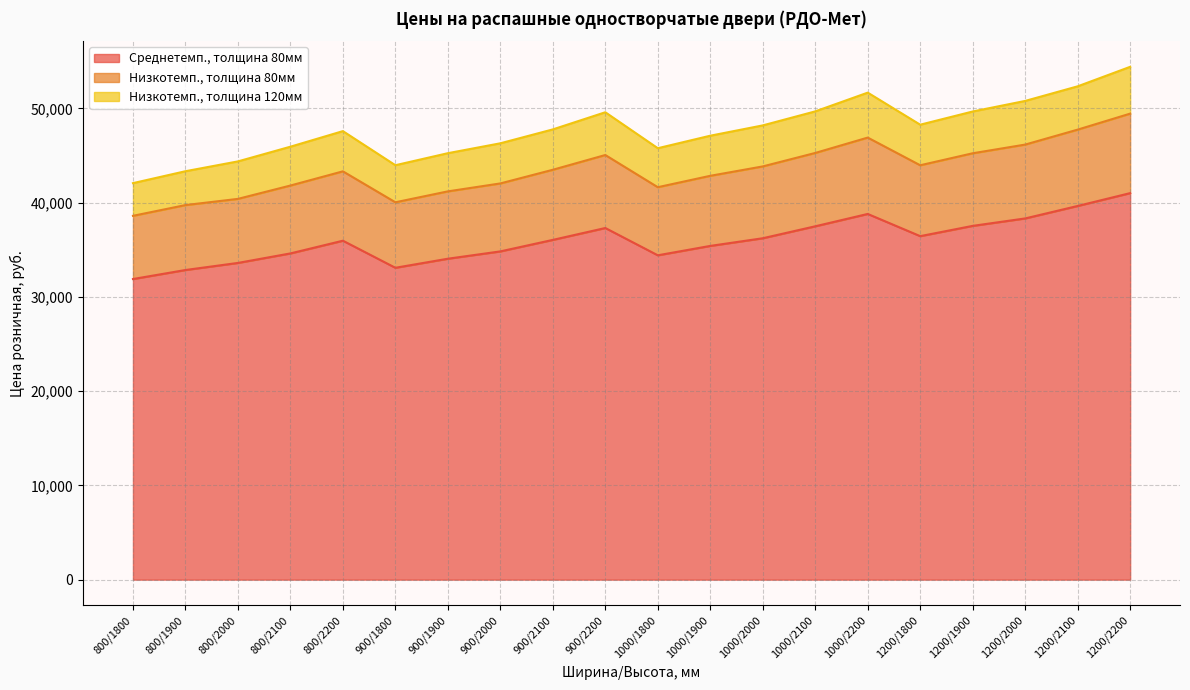

Which category has the highest value in the Среднетемп., толщина 80мм series?

1200/2200